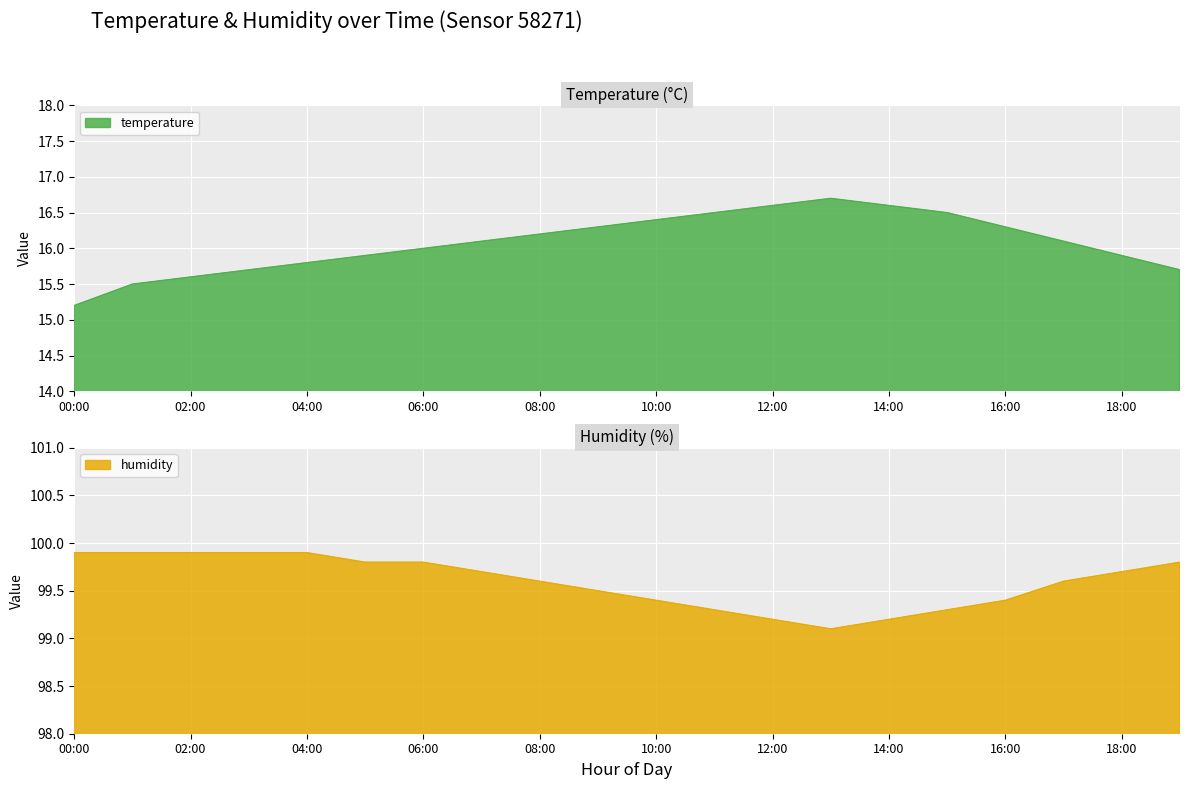

Does the chart display data point markers on the line(s)?

No